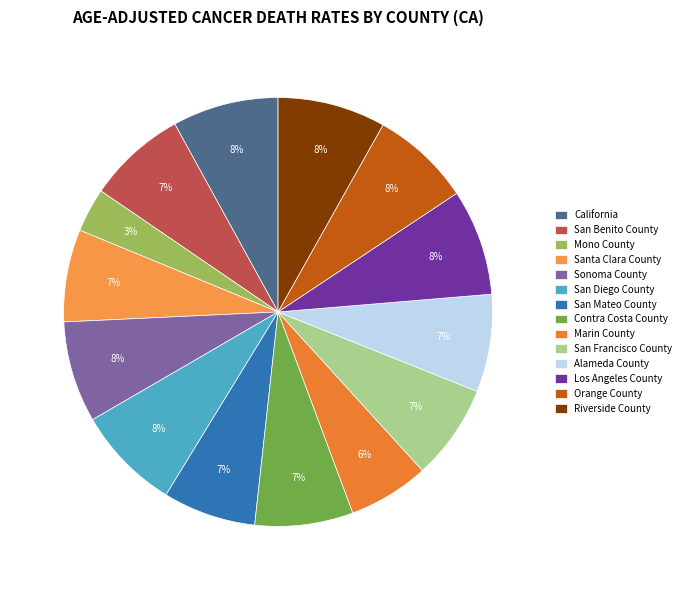

To the nearest percent, what percentage of the pie is San Diego County?

8%